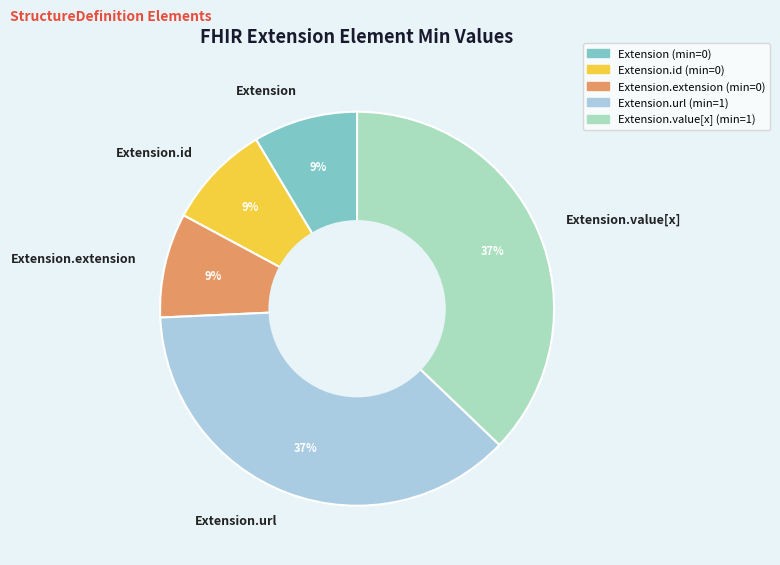

Count the number of slices in the pie.

5